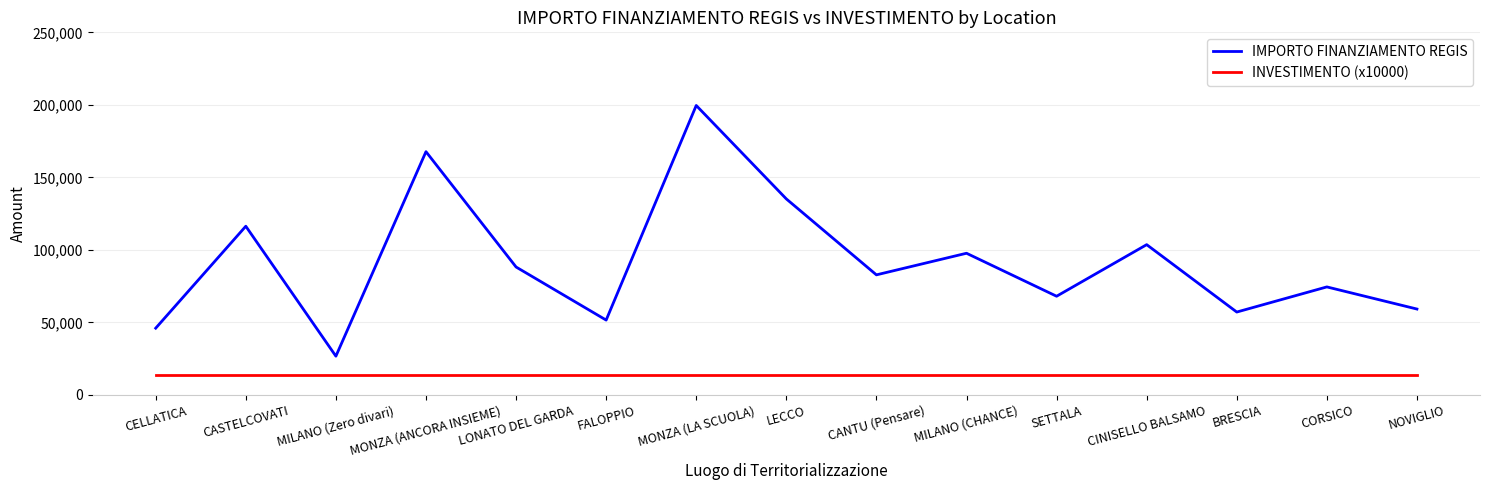

What is the difference between the maximum and minimum values in the IMPORTO FINANZIAMENTO REGIS series?

172837.8